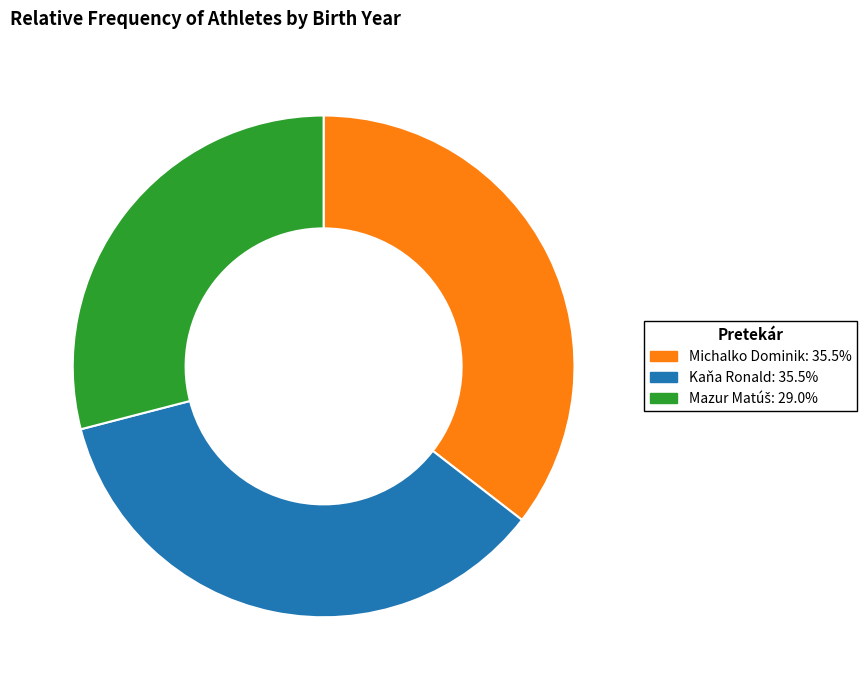

Does any single category account for the majority?

No